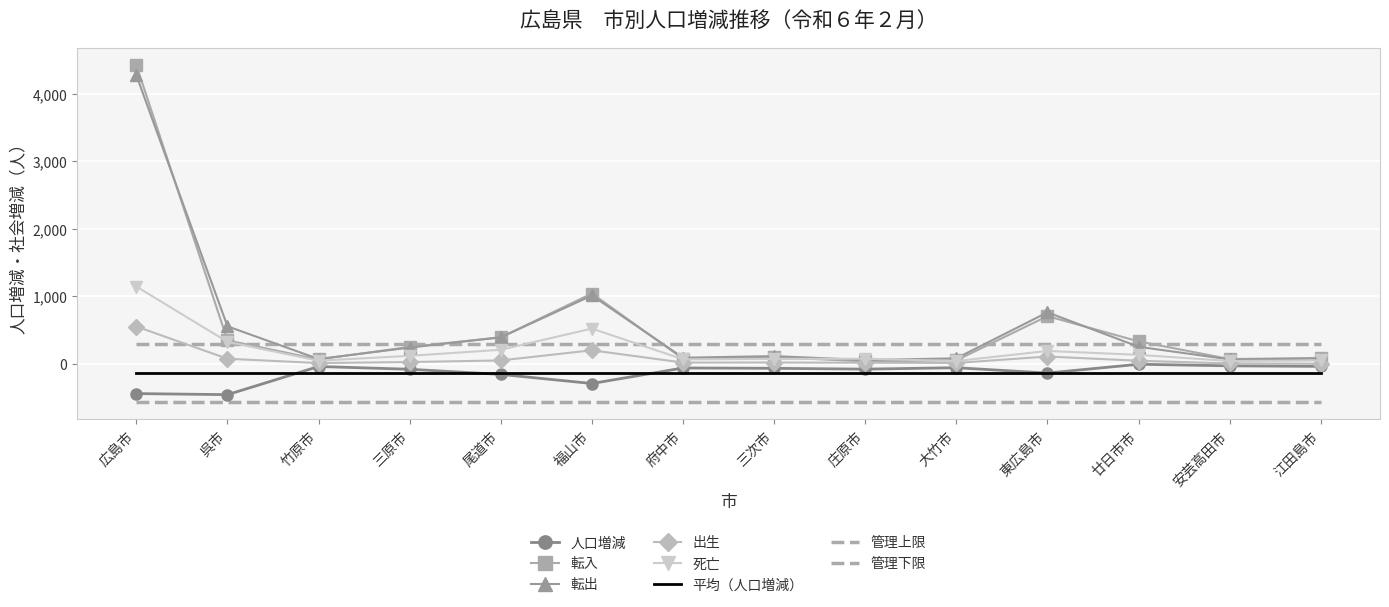

Which series changed the most between 府中市 and 東広島市?

転出